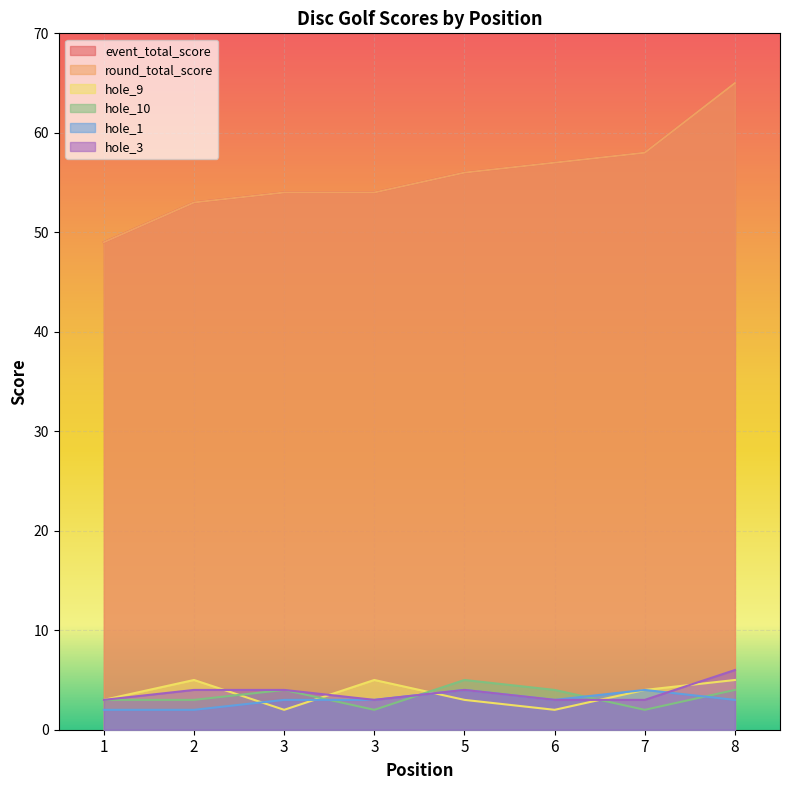

Where is the first local minimum for hole_10?

3